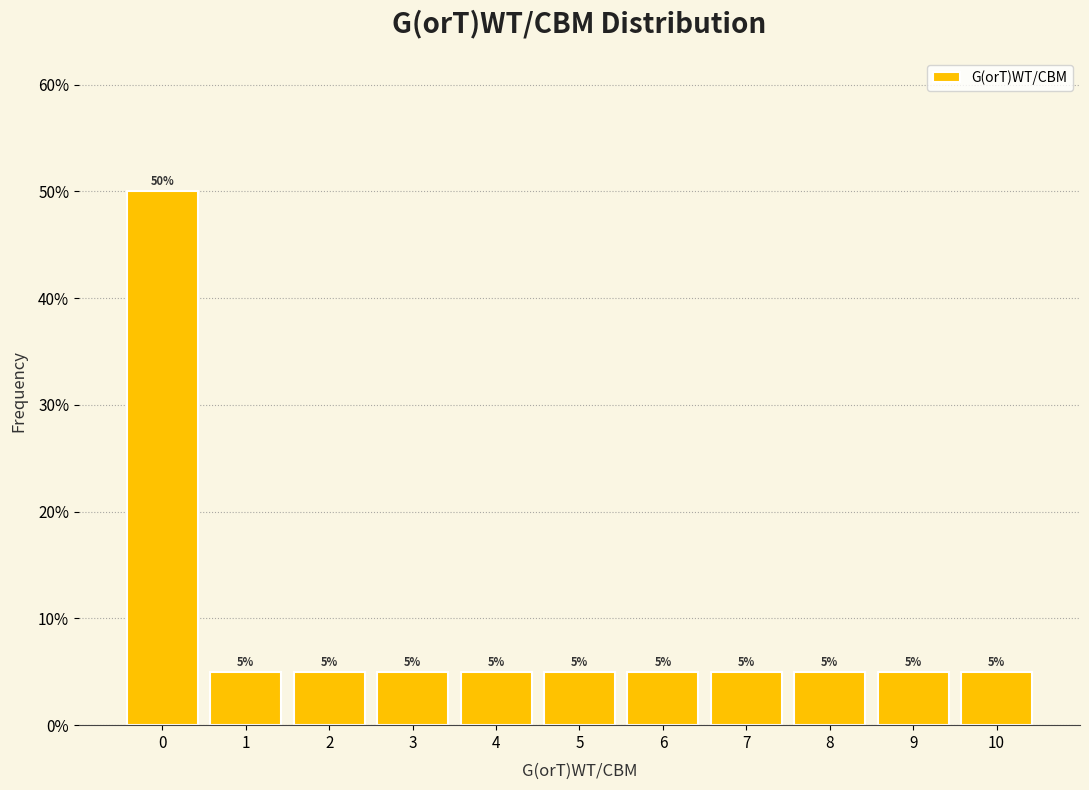

What is the height of the bar covering 9.5 to 10.5 on the x-axis?

5